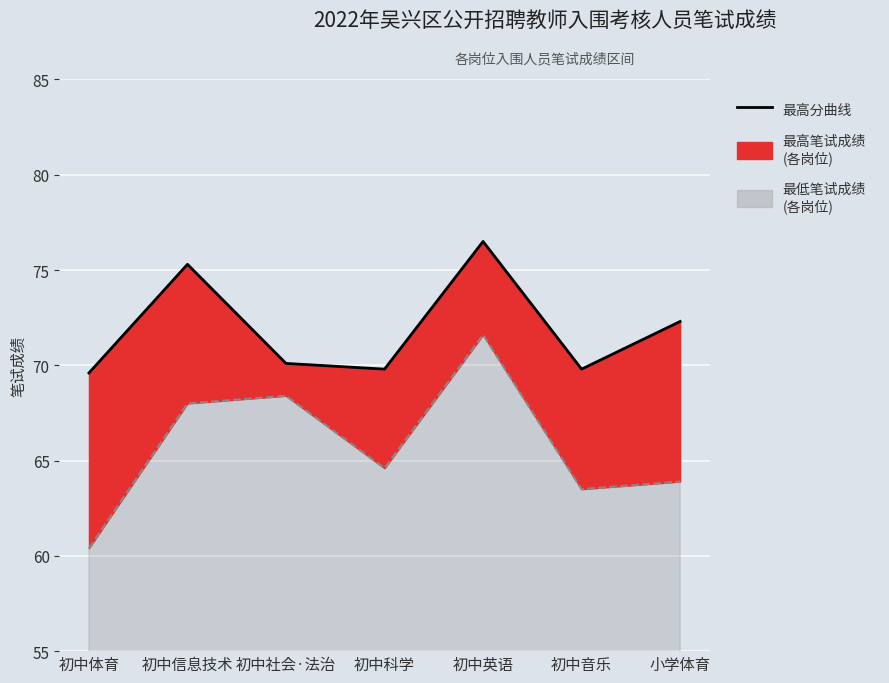

Which series changed the most between 初中科学 and 小学体育?

最高分曲线